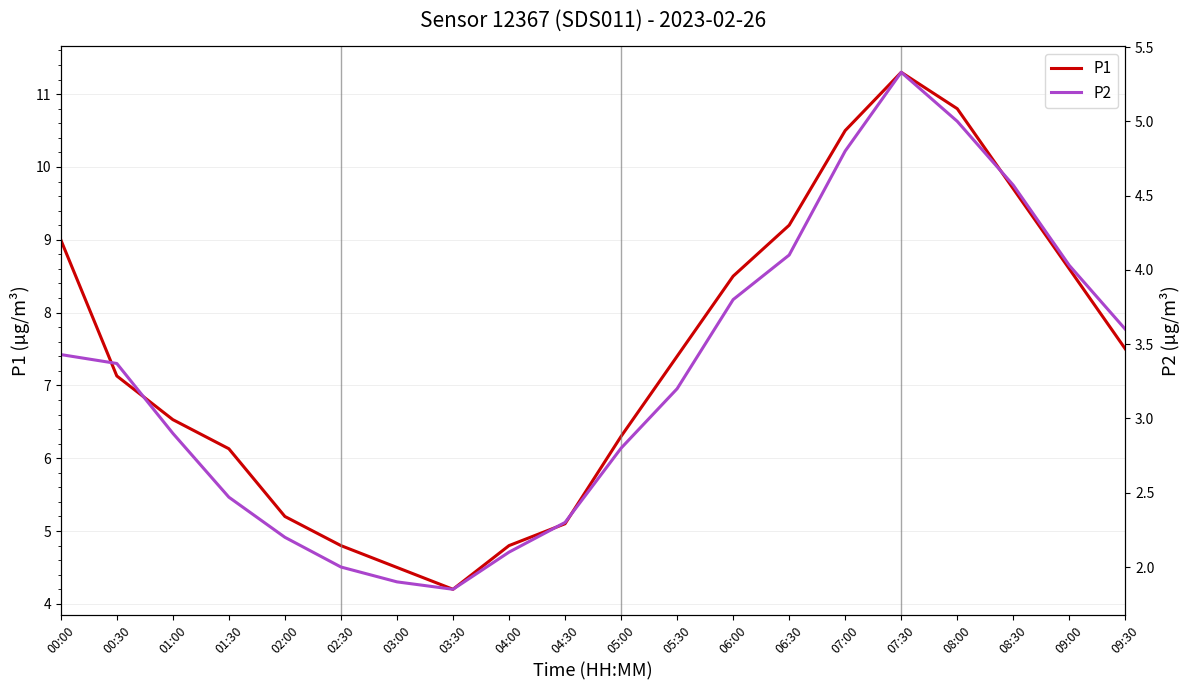

Where is the first local maximum for P2?

07:30